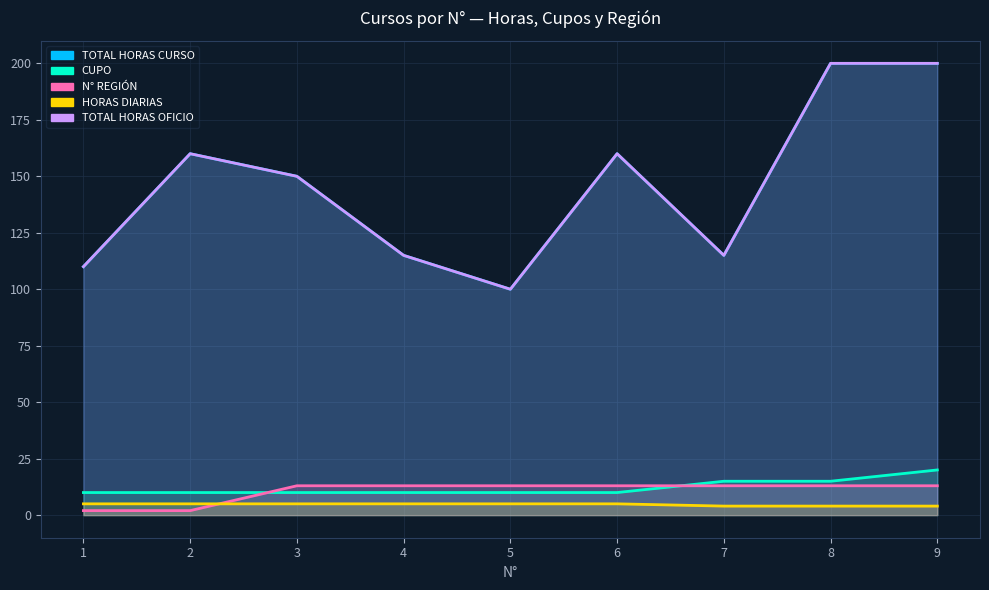

At which category is the sum across all series the highest?

9